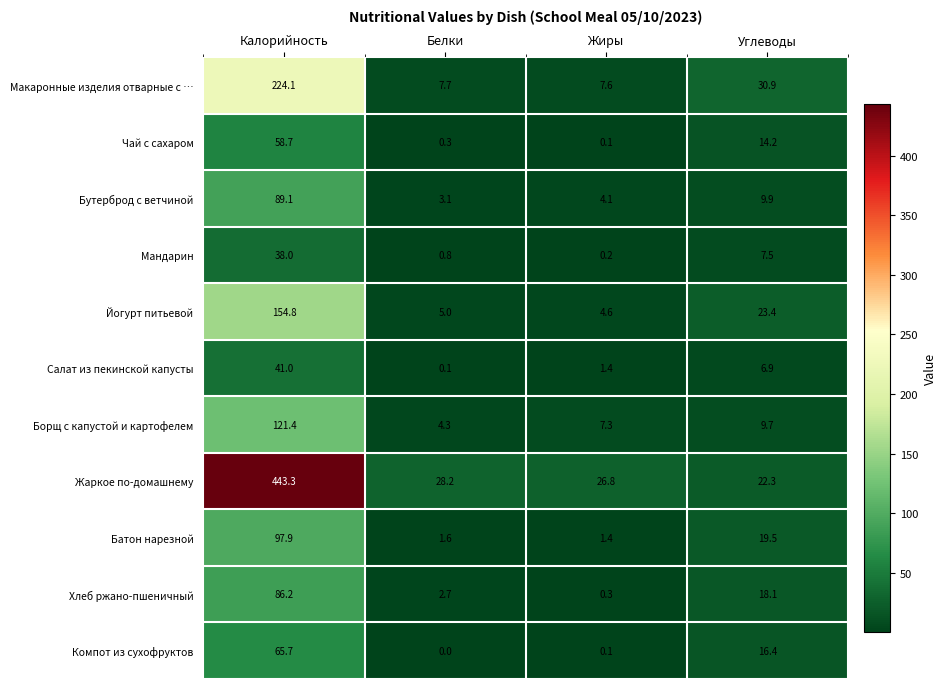

What is the highest value of the Жаркое по-домашнему series?

443.3